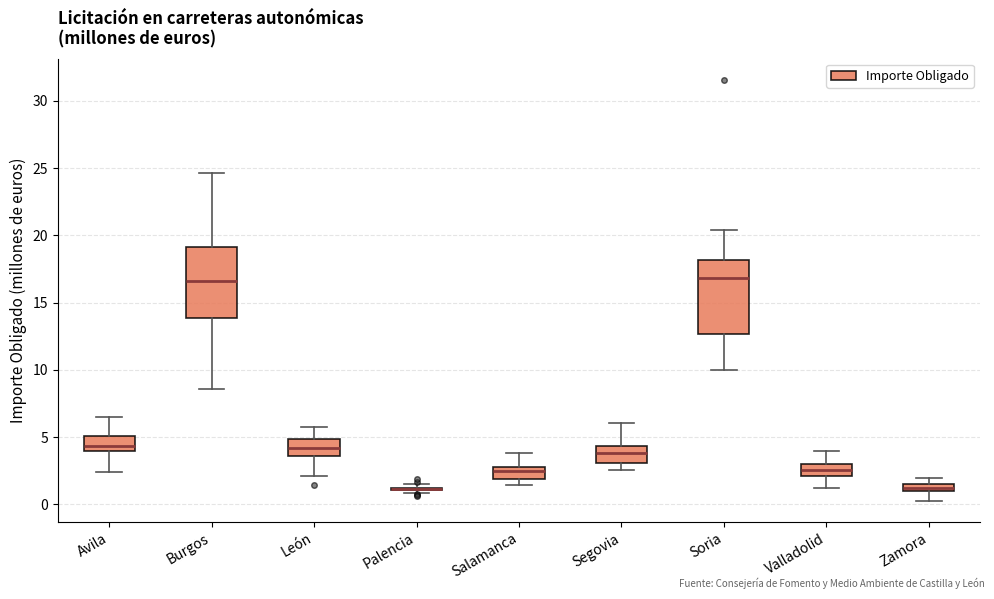

Where is the lower edge of the box for Avila on the y-axis? The values are not printed on the chart, so give them approximately, as read against the axis.

4.0